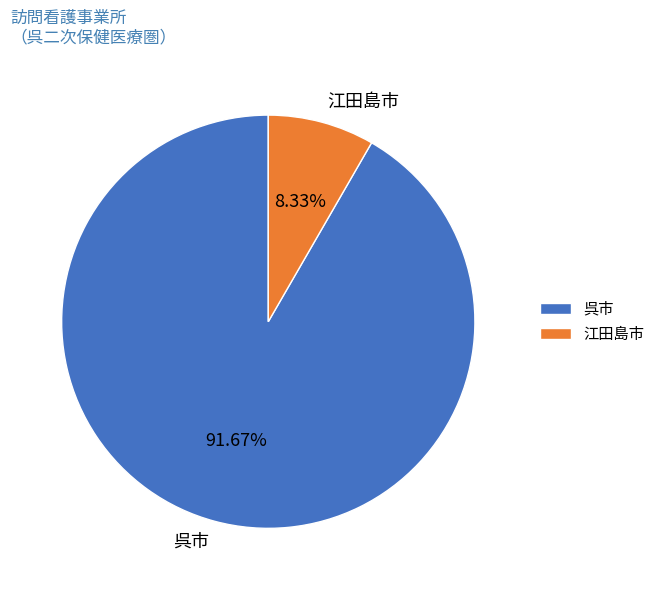

Is there a majority slice in this chart?

Yes